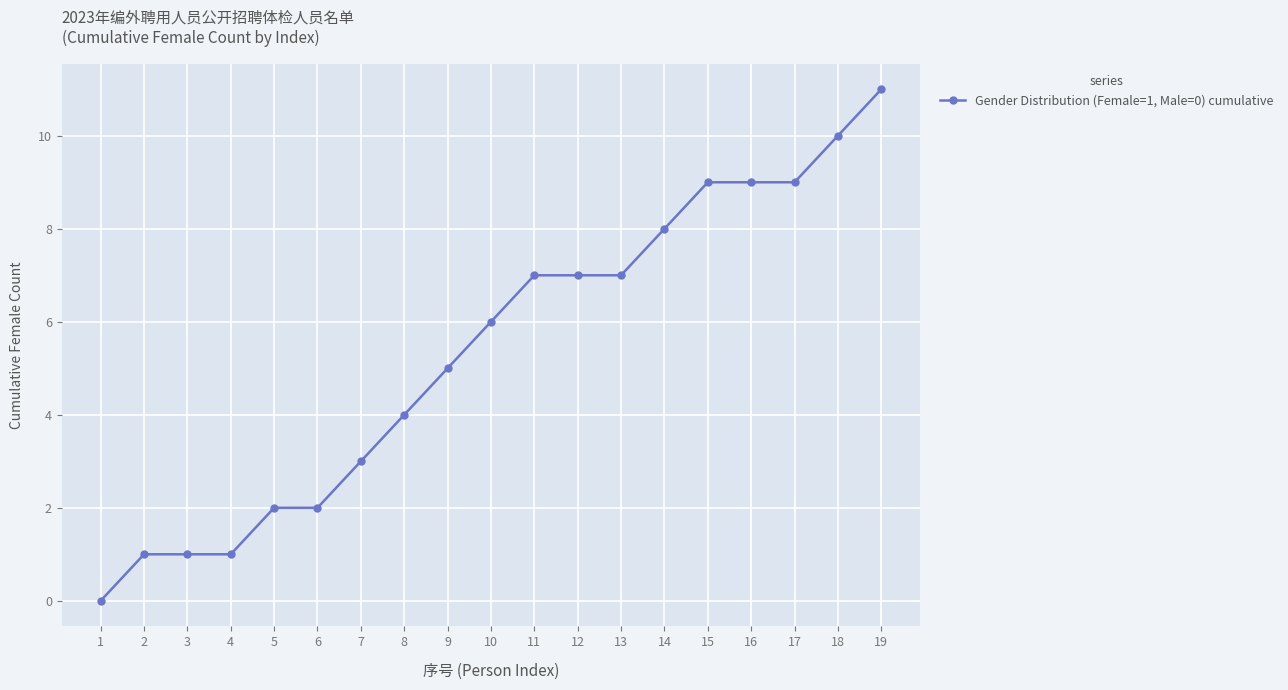

Is it true that the value at 2 is 1?

True